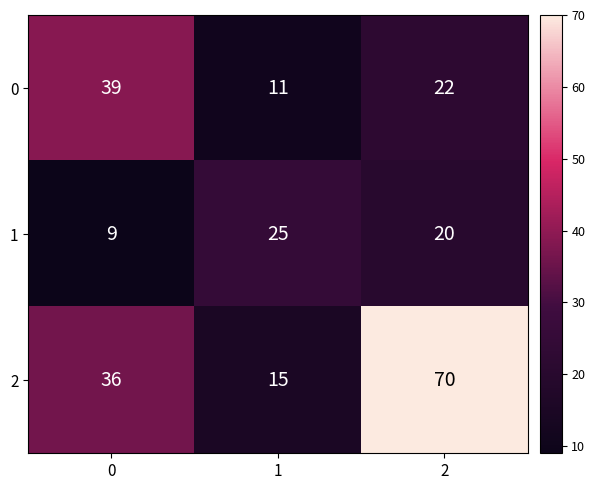

At how many categories does at least one series exceed 60?

1